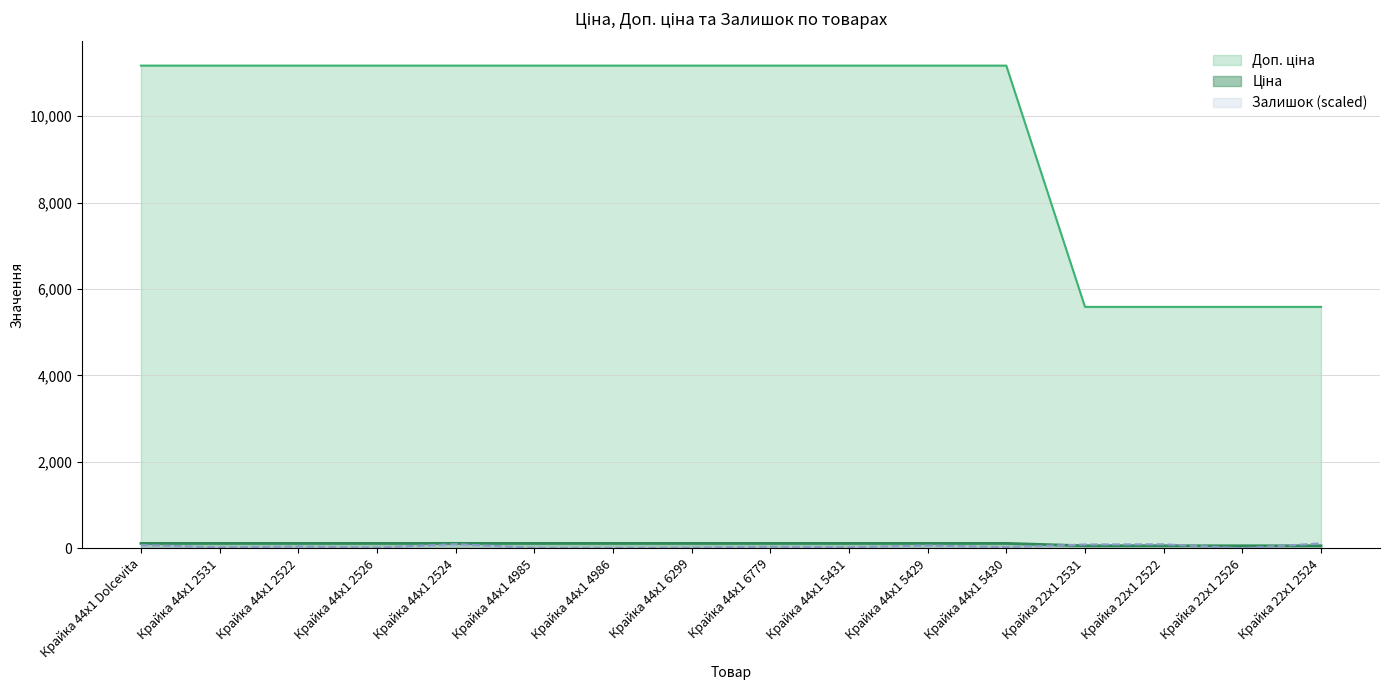

Rank the categories by Ціна value from highest to lowest.

Крайка 44x1 Dolcevita, Крайка 44x1 2531, Крайка 44x1 2522, Крайка 44x1 2526, Крайка 44x1 2524, Крайка 44x1 4985, Крайка 44x1 4986, Крайка 44x1 6299, Крайка 44x1 6779, Крайка 44x1 5431, Крайка 44x1 5429, Крайка 44x1 5430, Крайка 22x1 2531, Крайка 22x1 2522, Крайка 22x1 2526, Крайка 22x1 2524